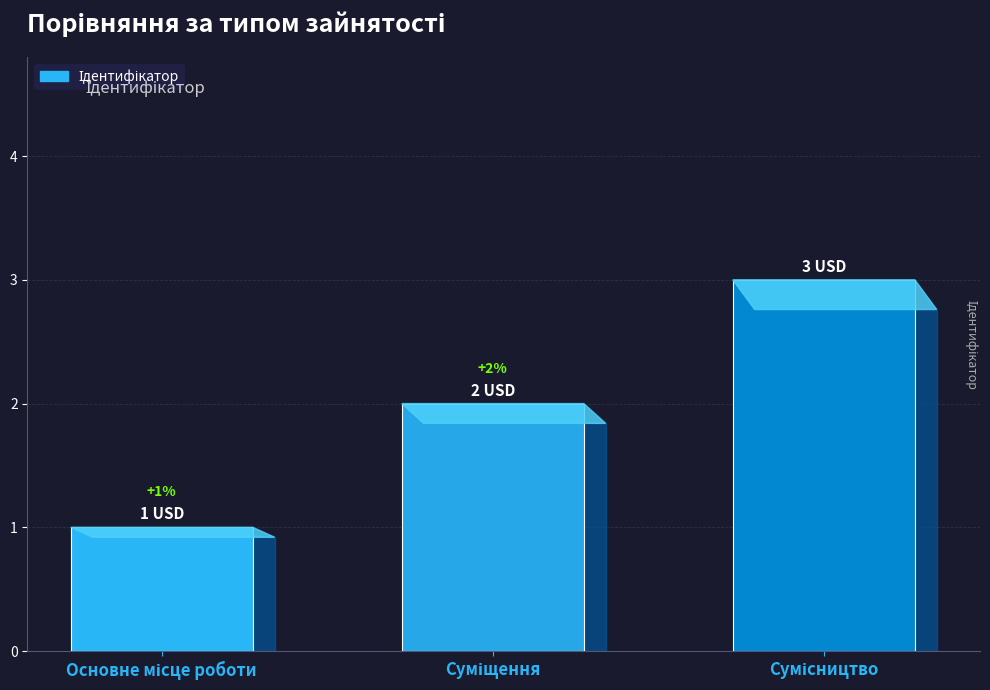

How many data points does each series have?

3